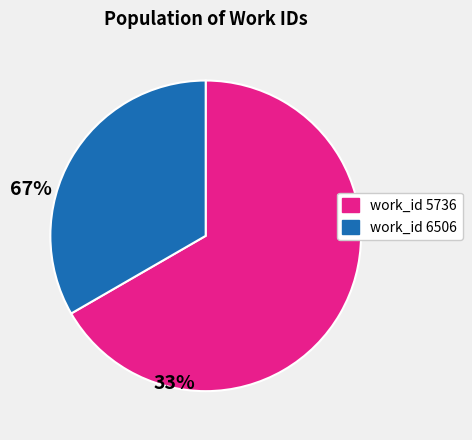

Is there any slice that represents more than half of the pie?

Yes